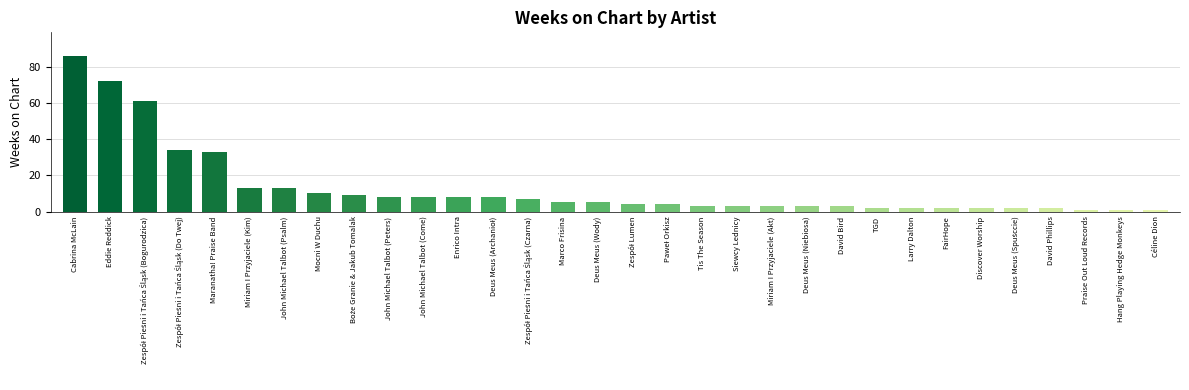

Which has a higher value, Tis The Season or Praise Out Loud Records?

Tis The Season